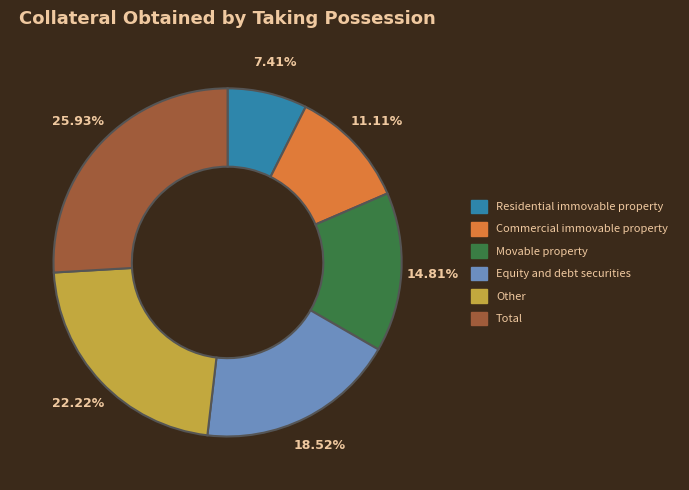

Which slice is the largest?

Total